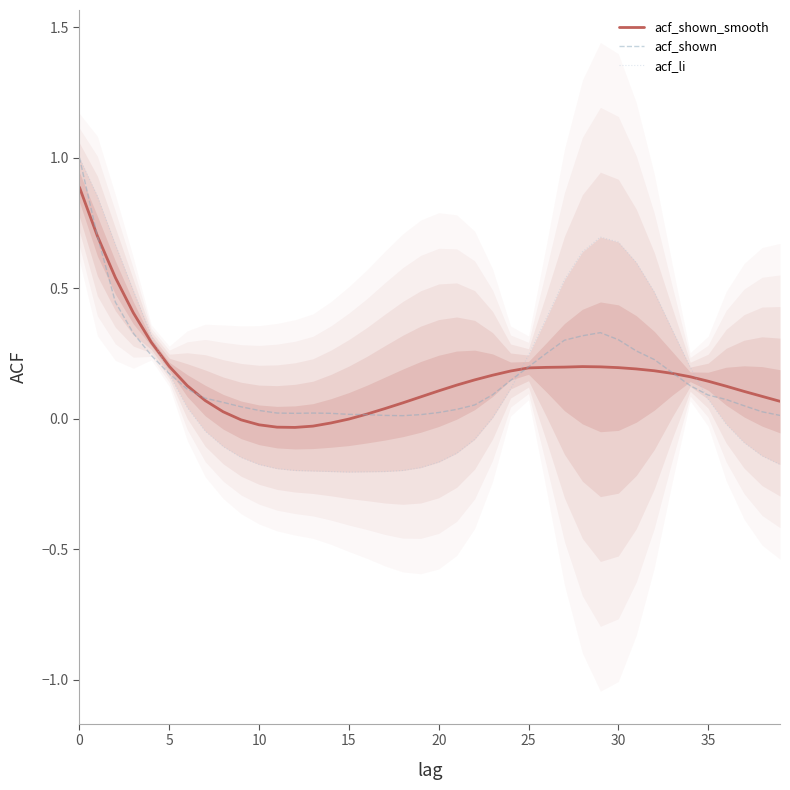

Which series changed the most between 12 and 24?

acf_li